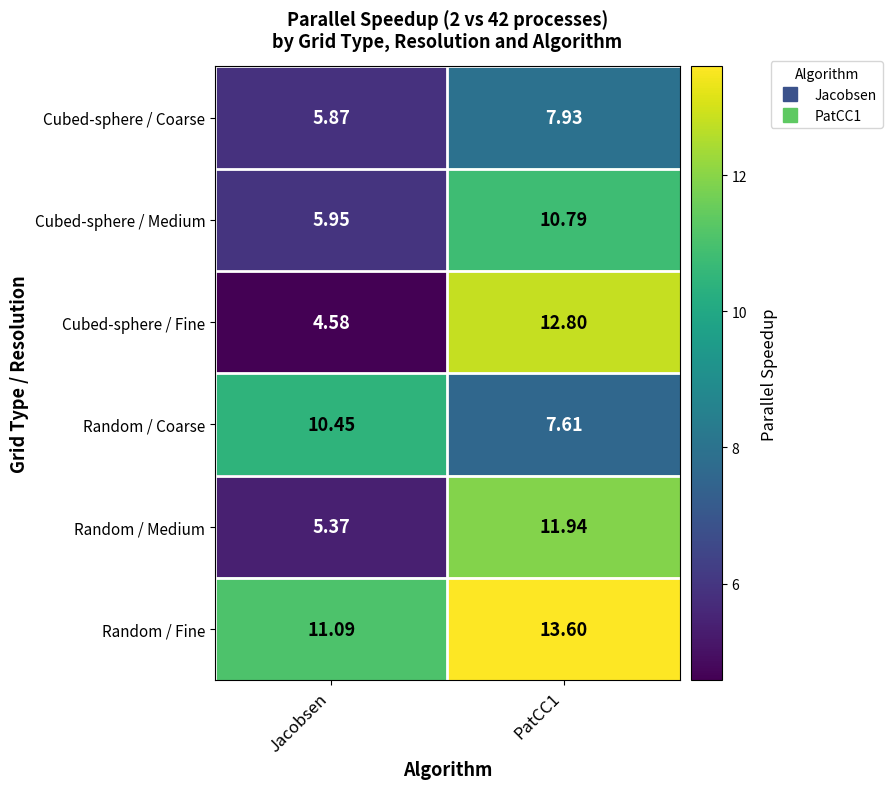

Is the value of Random / Fine at PatCC1 greater than the value of Cubed-sphere / Coarse at PatCC1?

Yes